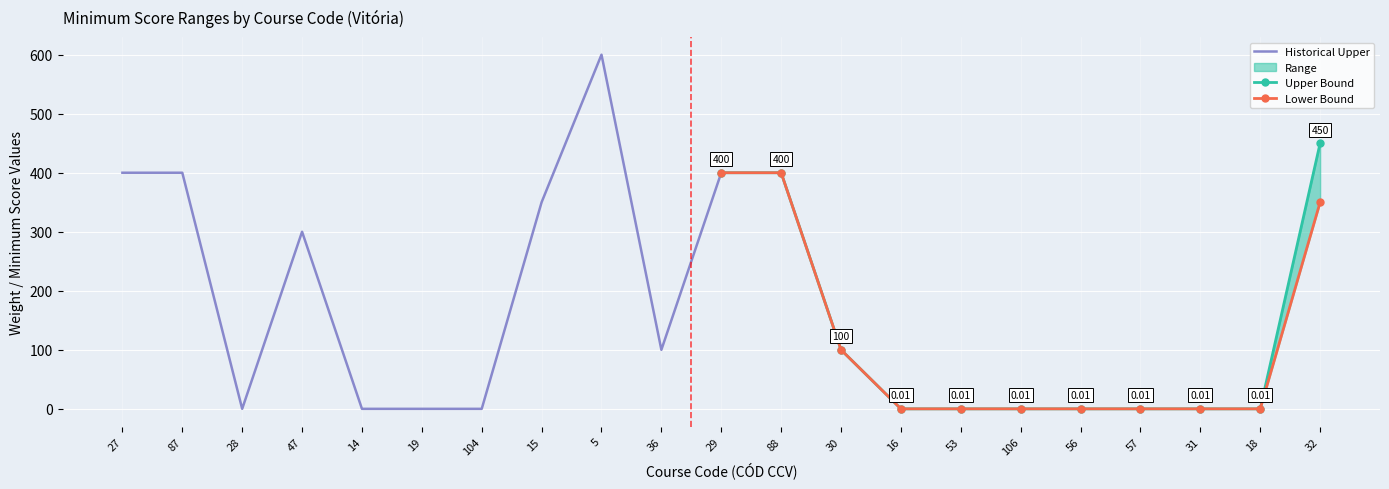

What is the difference between the second highest and second lowest values in the Lower Bound series?

400.0